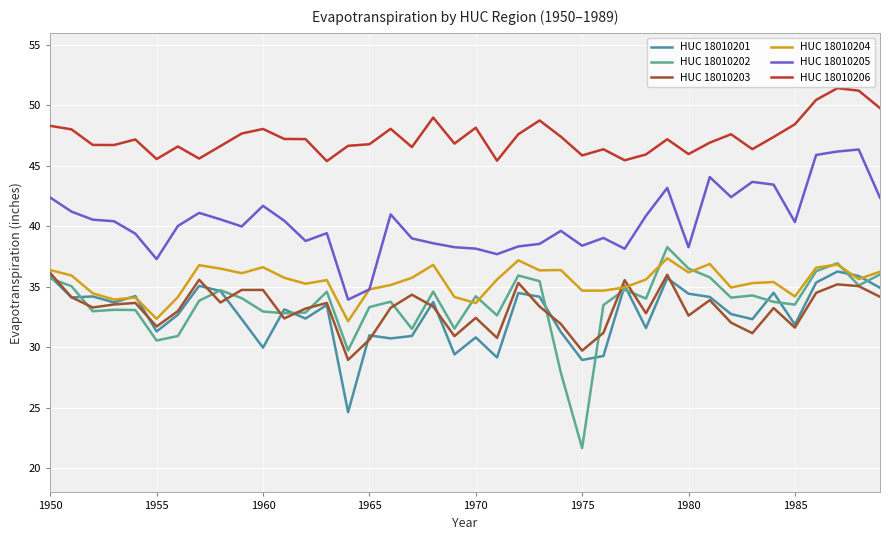

True or false: HUC 18010206 has more than 0 interior local peaks.

True